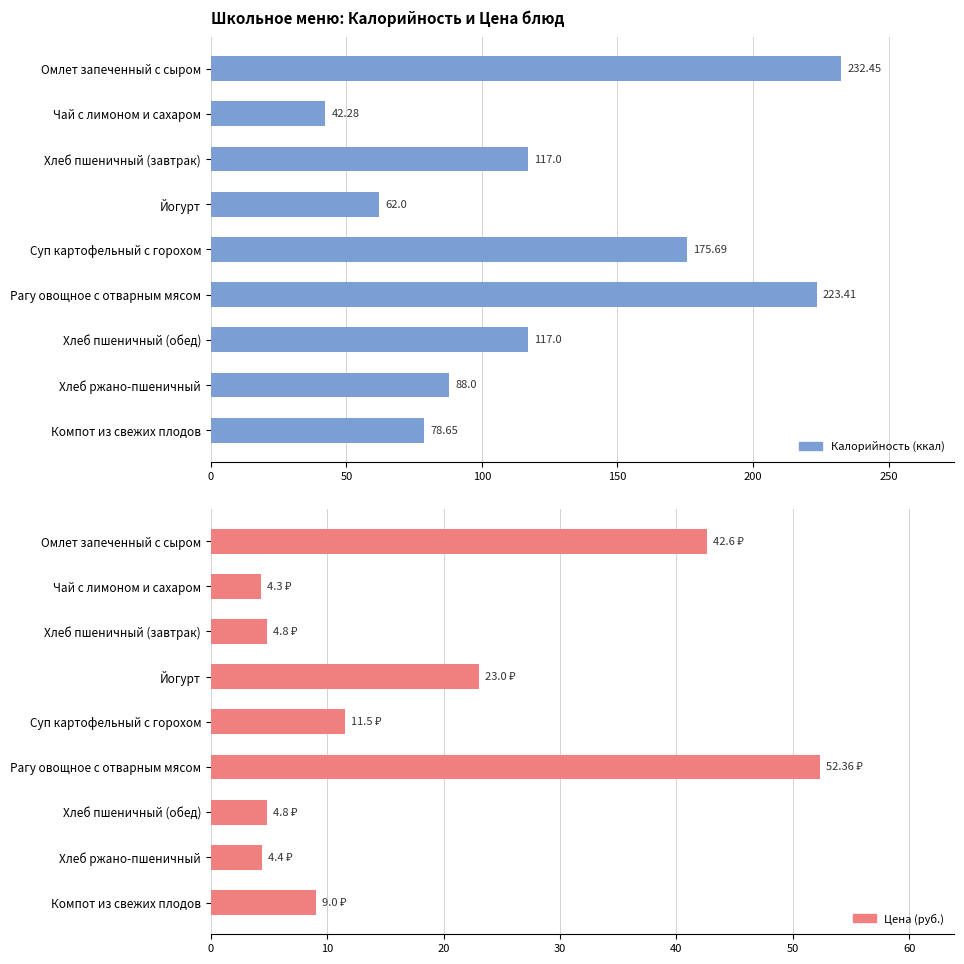

List the series in order of their overall mean, lowest first.

Цена, Калорийность